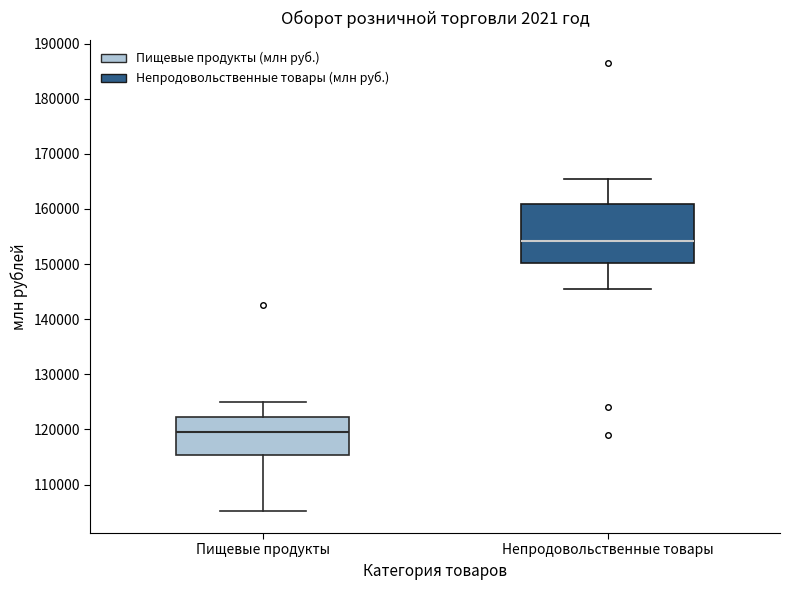

Which box is the tallest, from its lower edge to its upper edge?

Непродовольственные товары